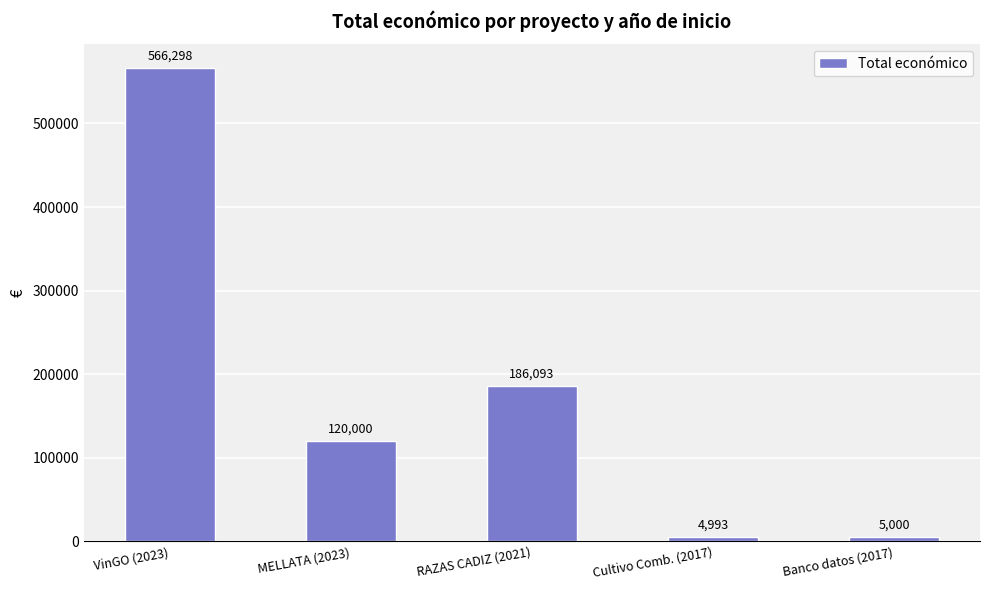

Where is the data nearest to the value 285645?

RAZAS CADIZ (2021)